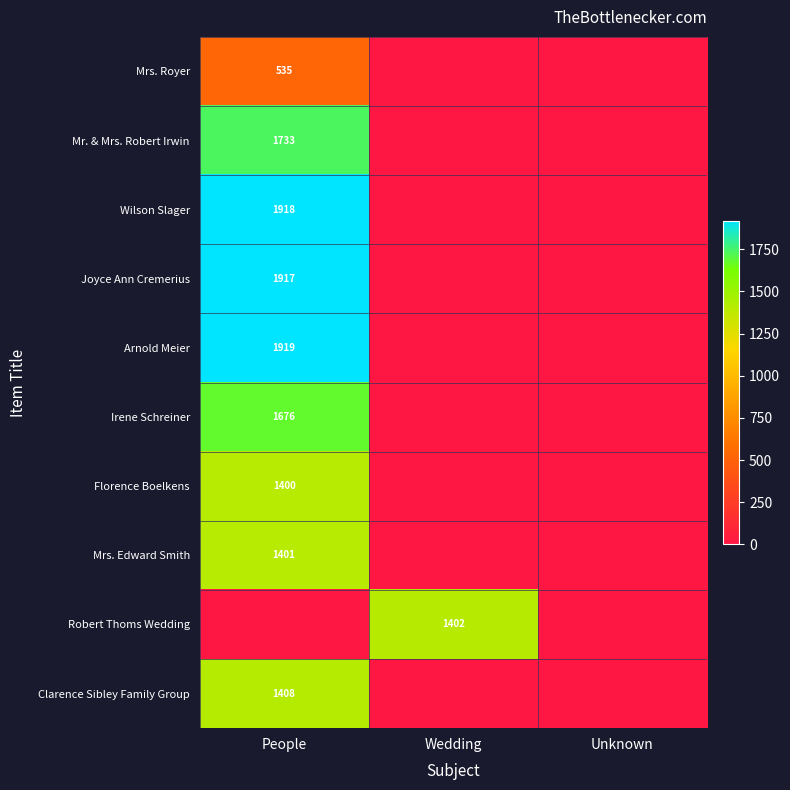

The Mrs. Edward Smith series shows 618 at People. True or false?

False